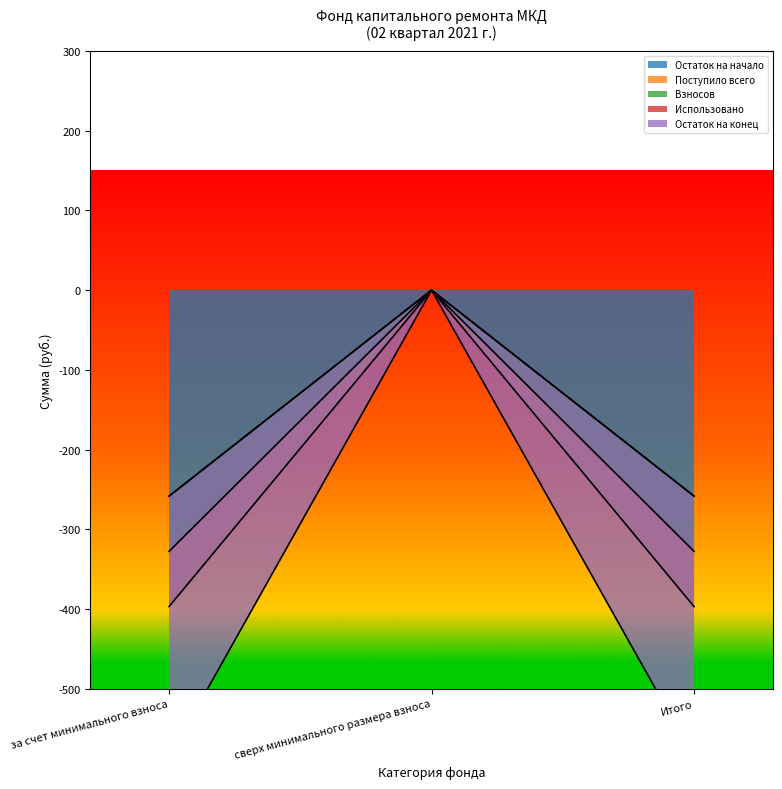

Does the chart display data point markers on the line(s)?

No